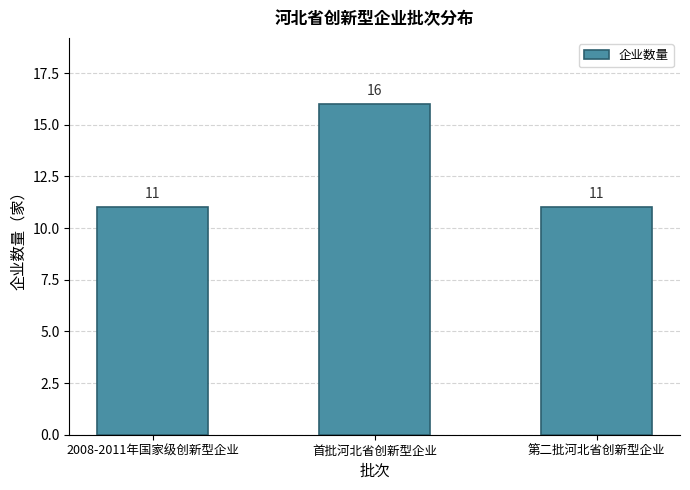

Reading left to right, list all the values displayed in this chart.

11	16	11